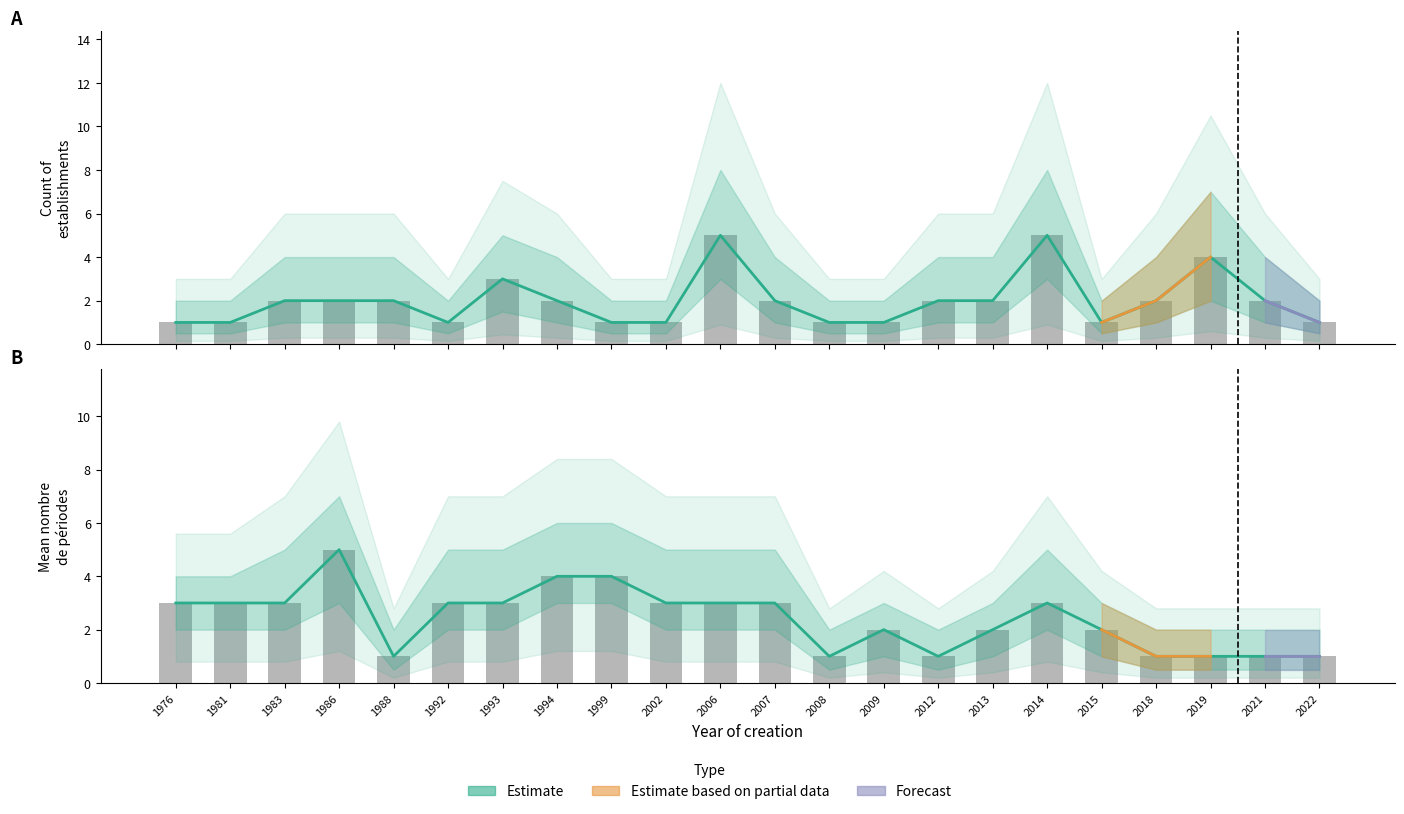

True or false: the data shows 2 at 2008.

False